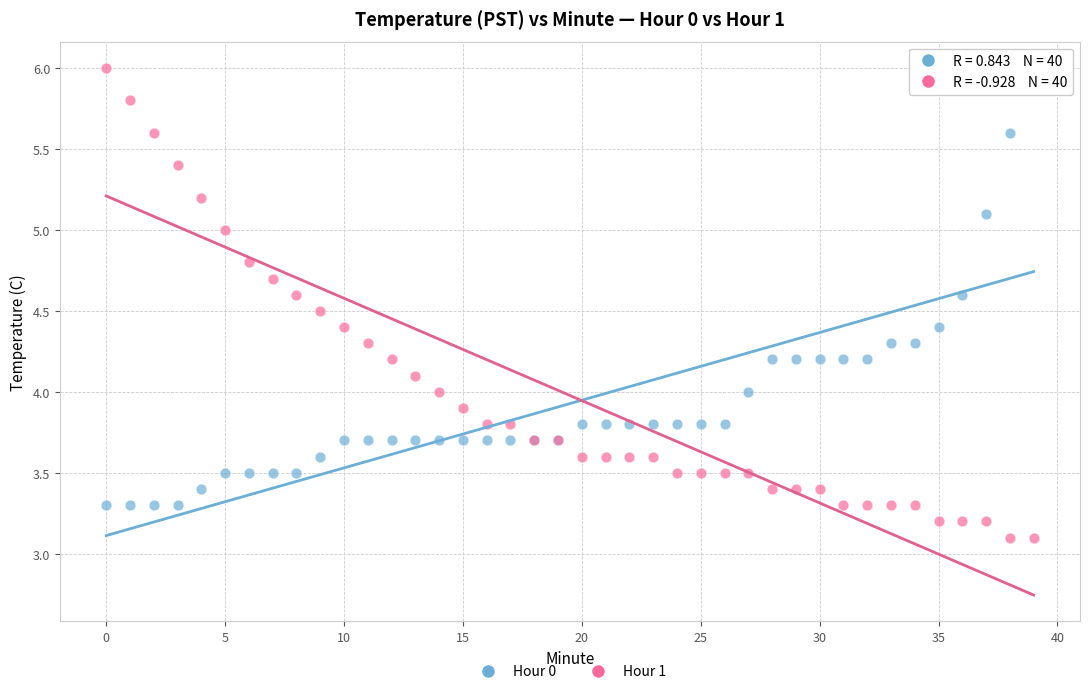

Which series contains the lowest Y value?

Hour 1